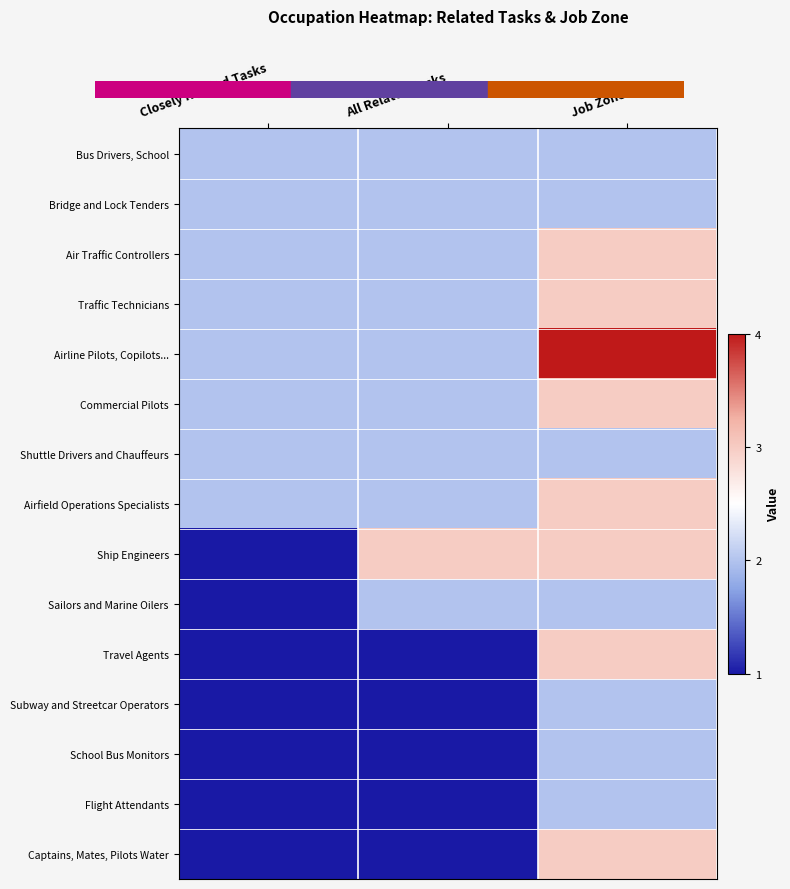

What is the total value across all series at Job Zone?

39